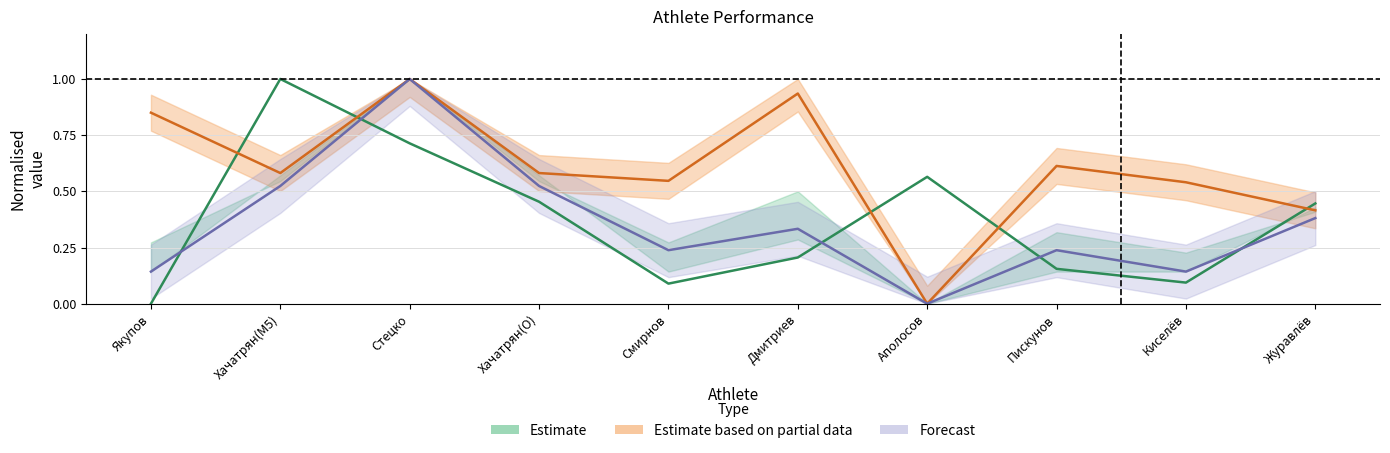

How many series are shown in this chart?

3